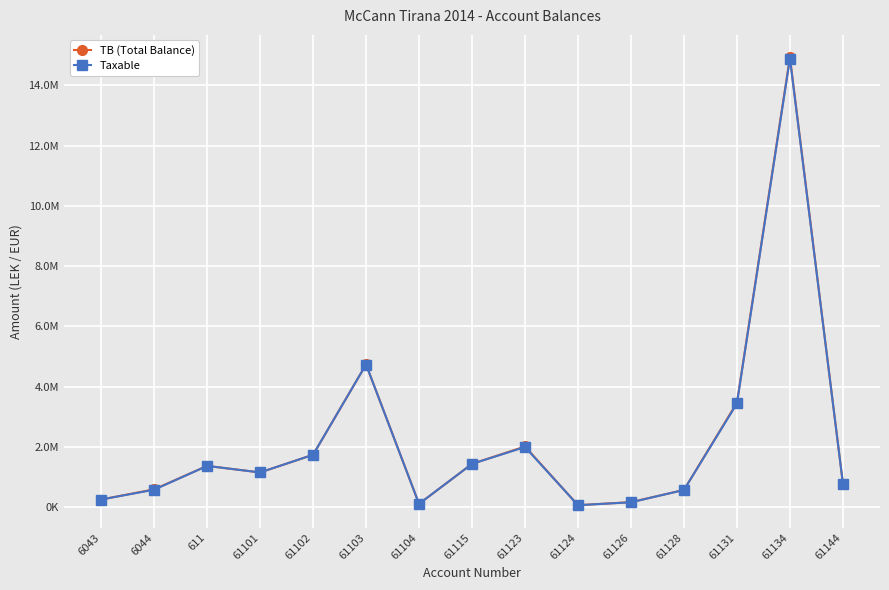

What is the lowest value of the Taxable series?

61813.2